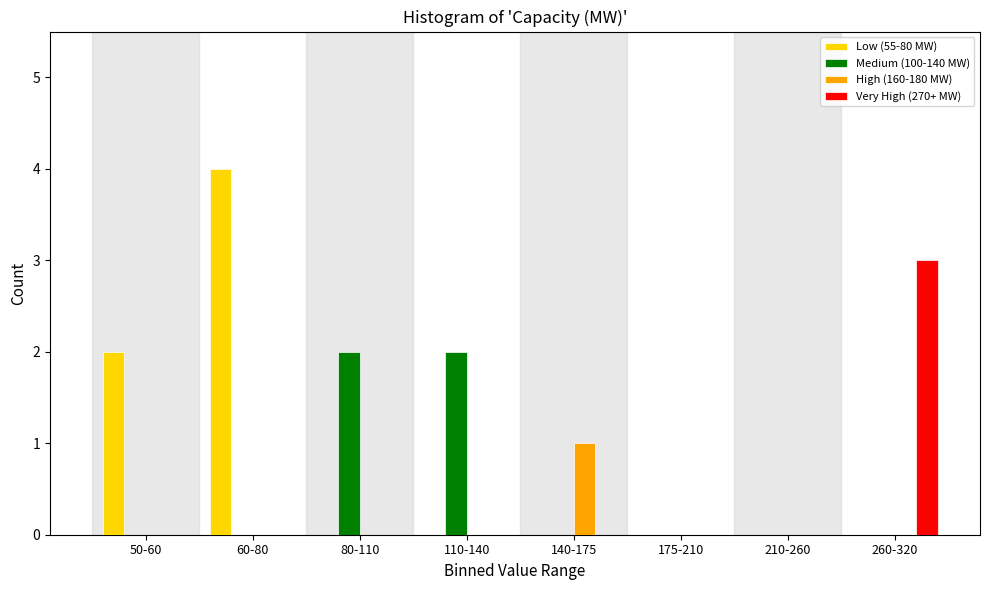

Which series has the largest total across all categories?

Low (55-80 MW)